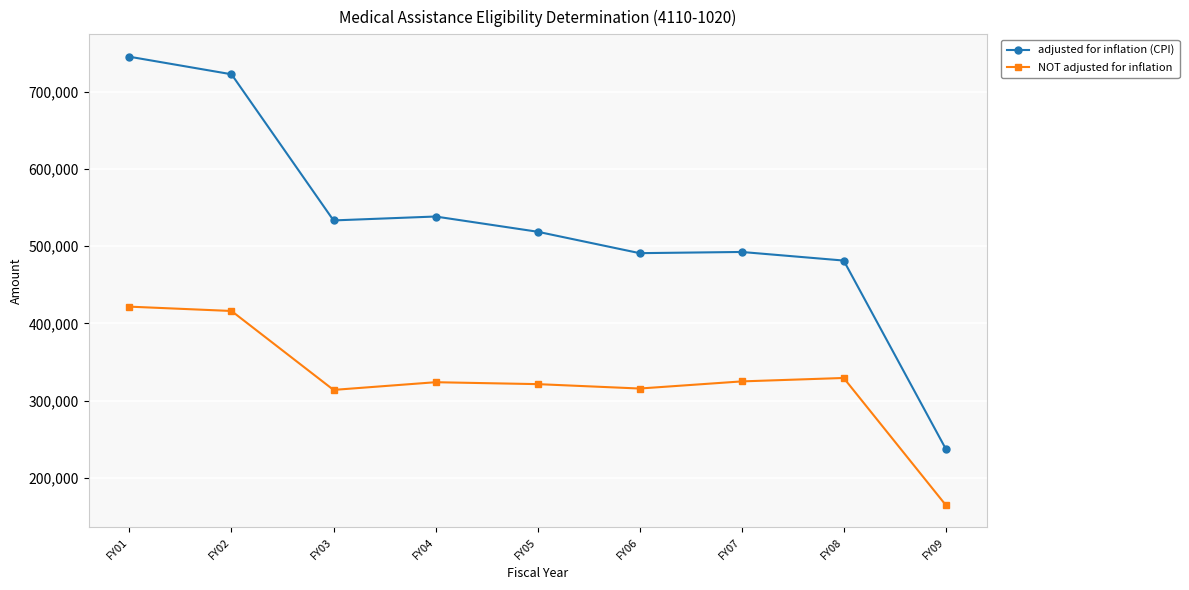

What is the value of the NOT adjusted for inflation point at the 4th from the left?

323947